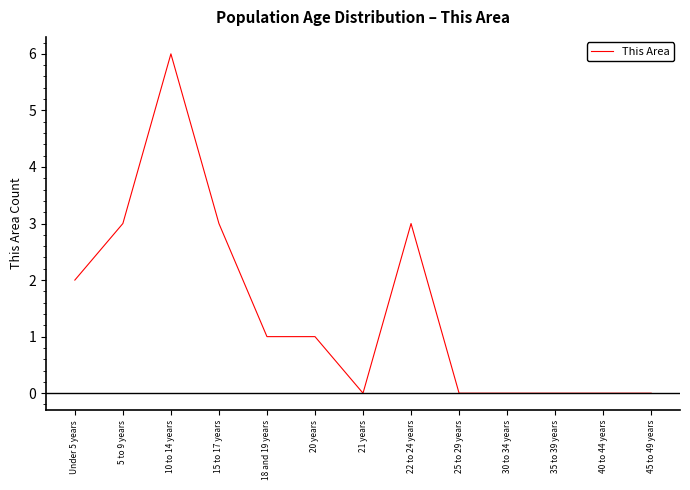

Reading left to right, extract all data points from this chart.

Under 5 years=2	5 to 9 years=3	10 to 14 years=6	15 to 17 years=3	18 and 19 years=1	20 years=1	21 years=0	22 to 24 years=3	25 to 29 years=0	30 to 34 years=0	35 to 39 years=0	40 to 44 years=0	45 to 49 years=0